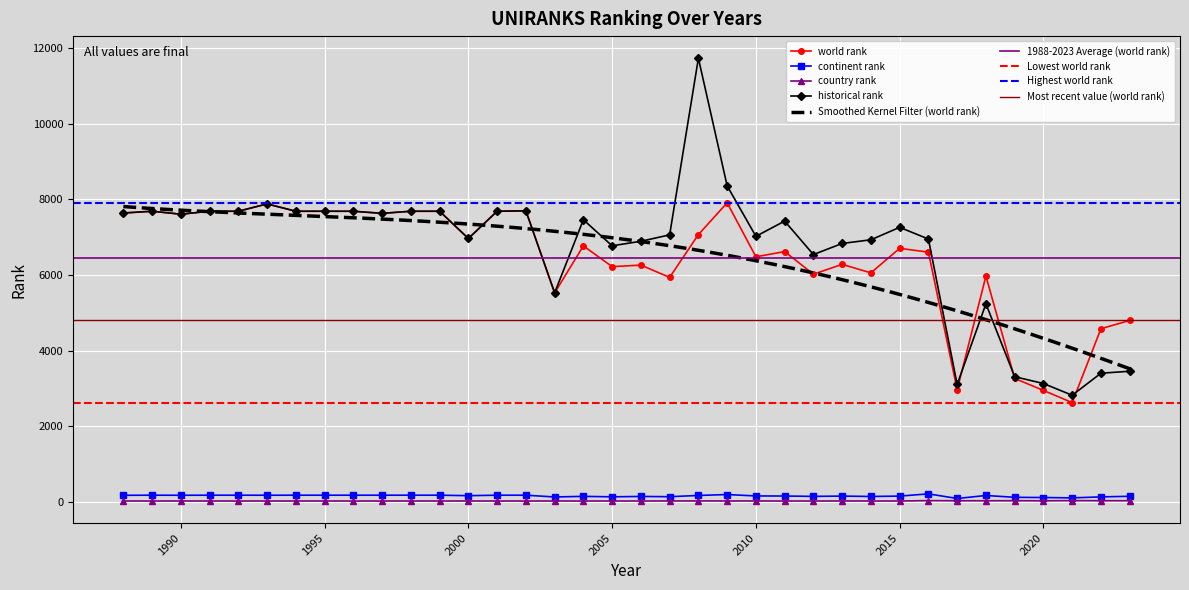

How many data points does each series have?

36